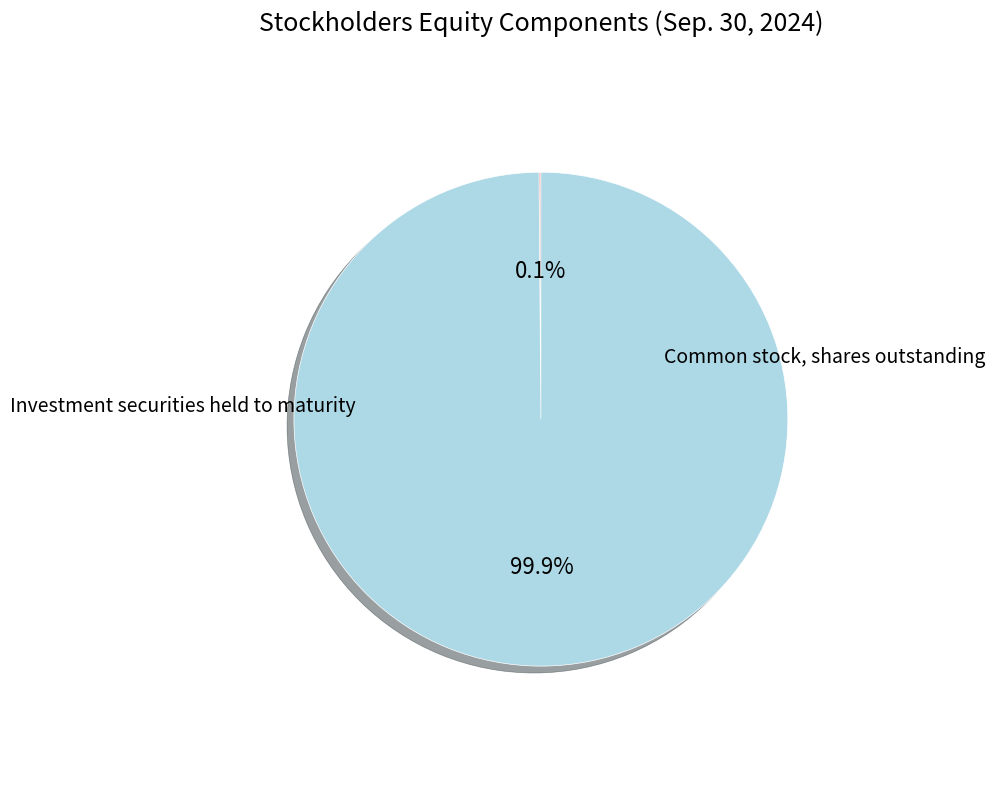

Is there any slice that represents more than half of the pie?

Yes